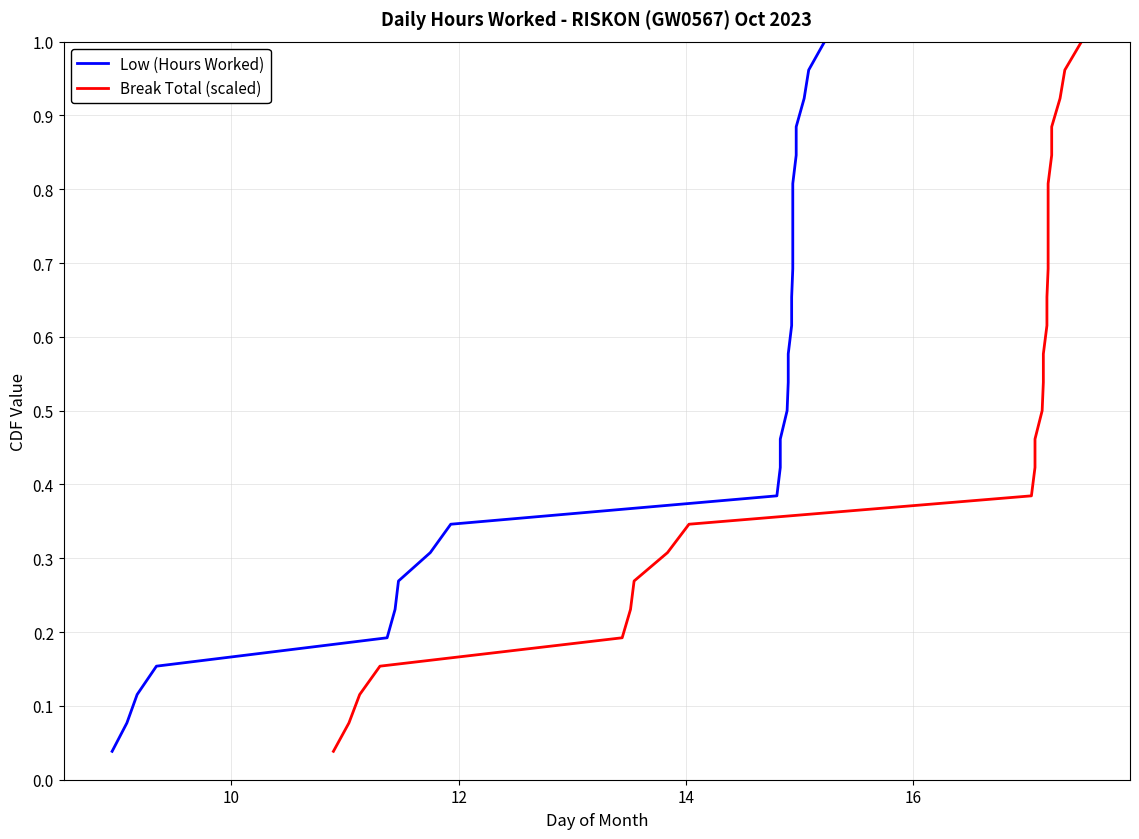

What is the average value of the Low (Hours Worked) series?

0.5